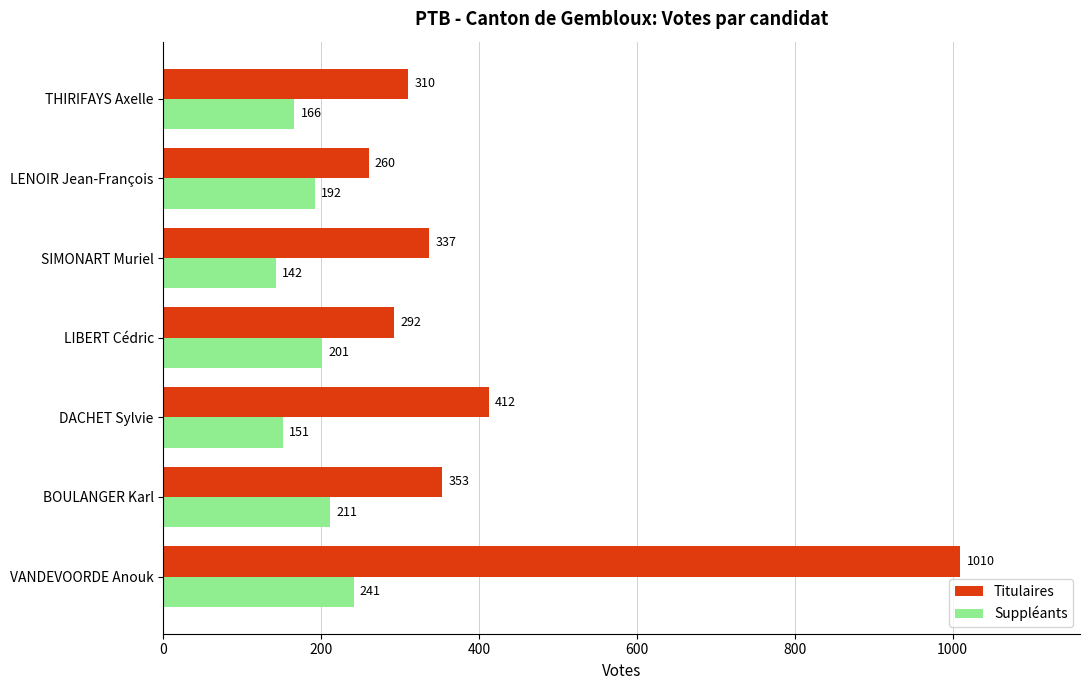

List the labels in order of Titulaires value, largest first.

VANDEVOORDE Anouk, DACHET Sylvie, BOULANGER Karl, SIMONART Muriel, THIRIFAYS Axelle, LIBERT Cédric, LENOIR Jean-François